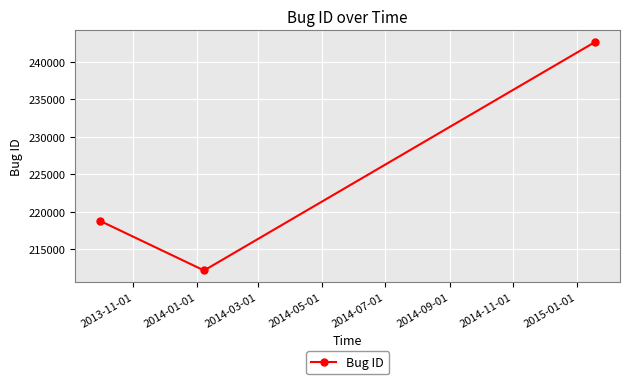

What is the difference between the maximum and second lowest values?

23849